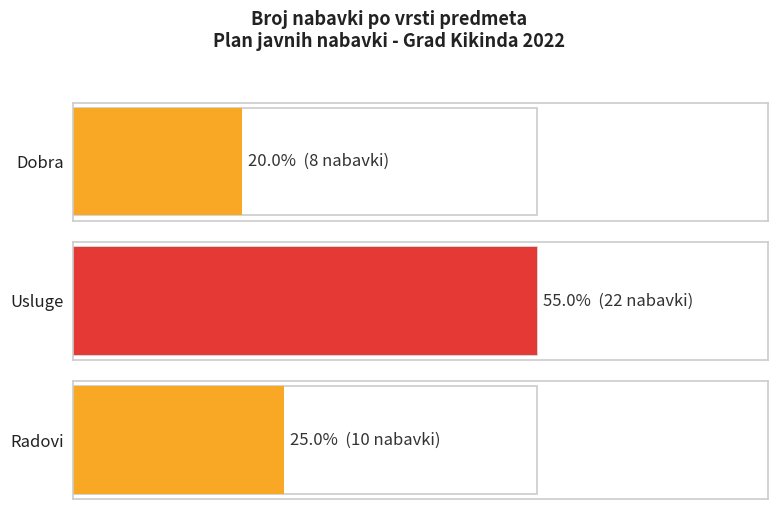

Is it true that Otvoreni postupak equals 53 at 0?

False